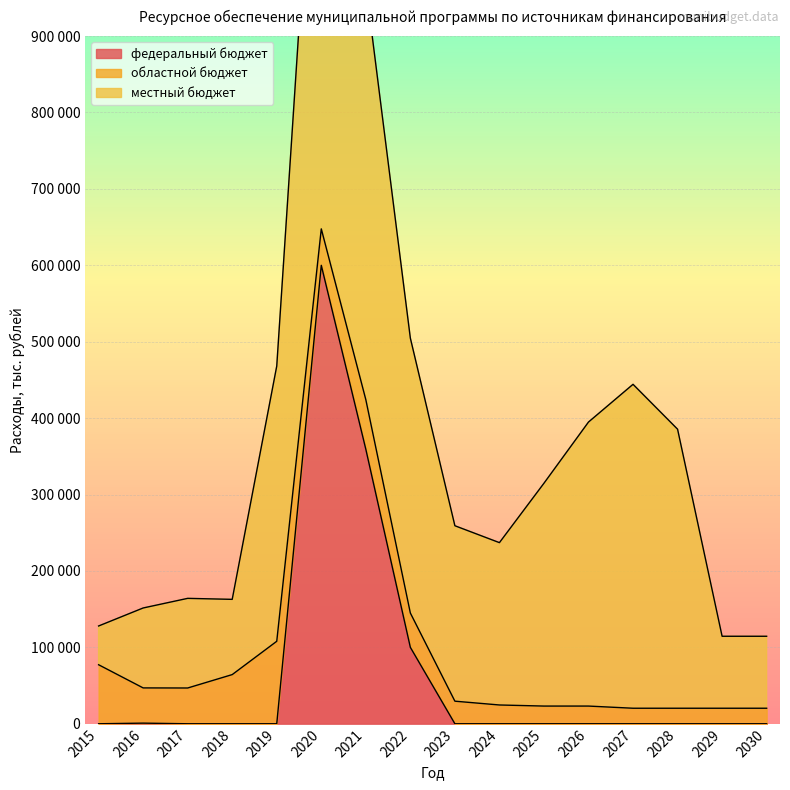

Reading right to left, what are all the values shown in this chart?

федеральный бюджет: 0.0	0.0	0.0	0.0	0.0	0.0	0.0	0.0	100000.0	359290.0	600000.0	0.0	0.0	0.0	821.7	0.0
областной бюджет: 20322.5	20322.5	20322.5	20322.5	23155.2	23155.2	24582.0	29554.3	44901.9	64872.9	47693.7	107945.0	64345.7	46808.6	46103.1	77246.0
местный бюджет: 94197.2	94197.2	365197.2	423936.5	371730.4	291649.9	212468.1	229604.4	359803.7	542148.6	706674.7	360164.4	98474.3	117316.6	104611.4	50725.8